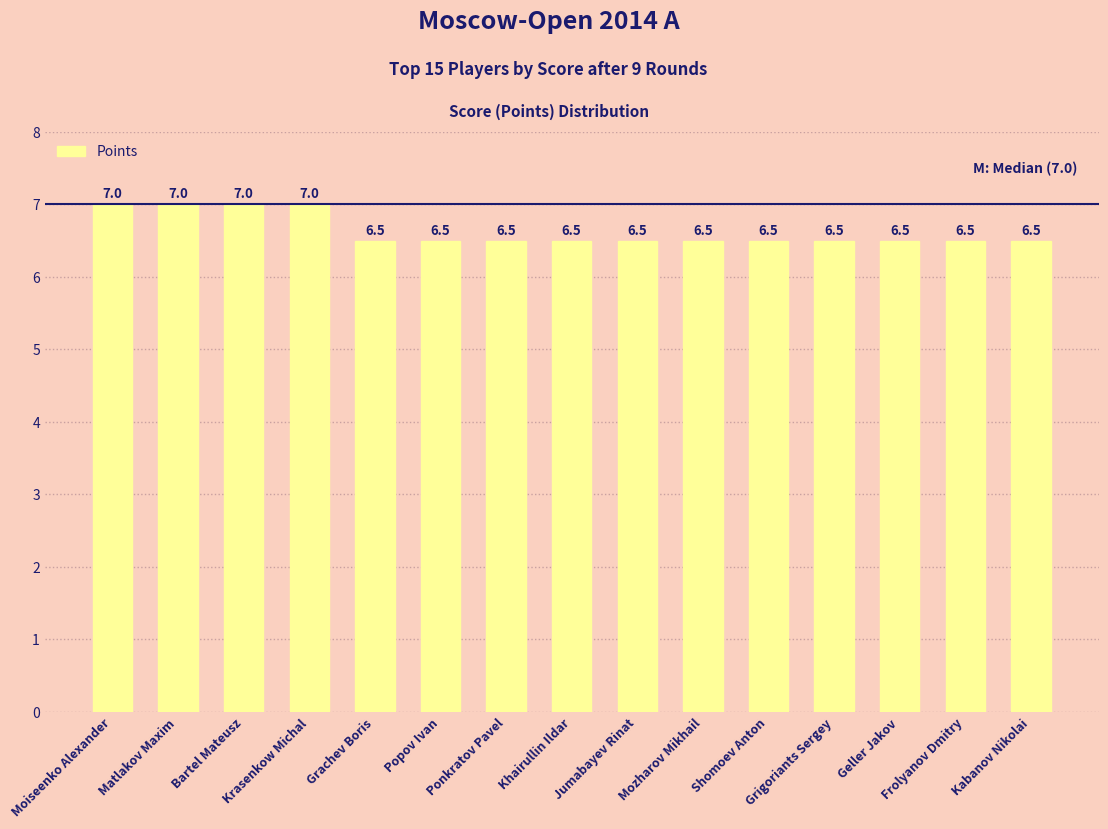

How many values are between 6 and 7?

15